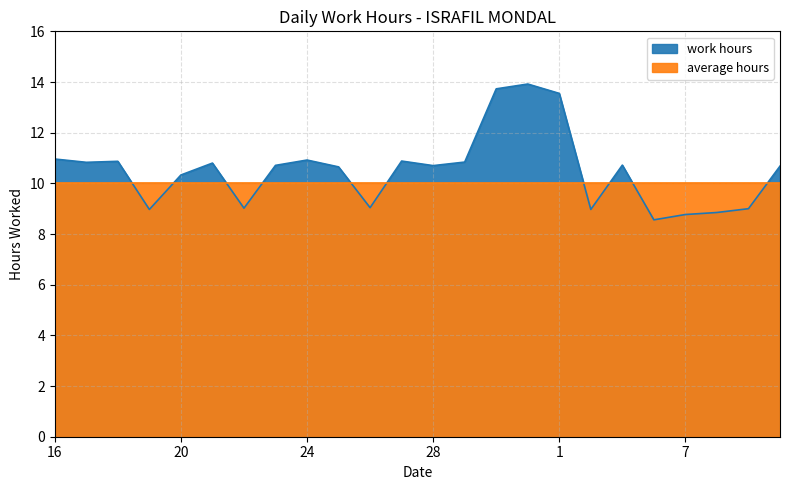

What is the sum of the values at 31 and 22?

22.9